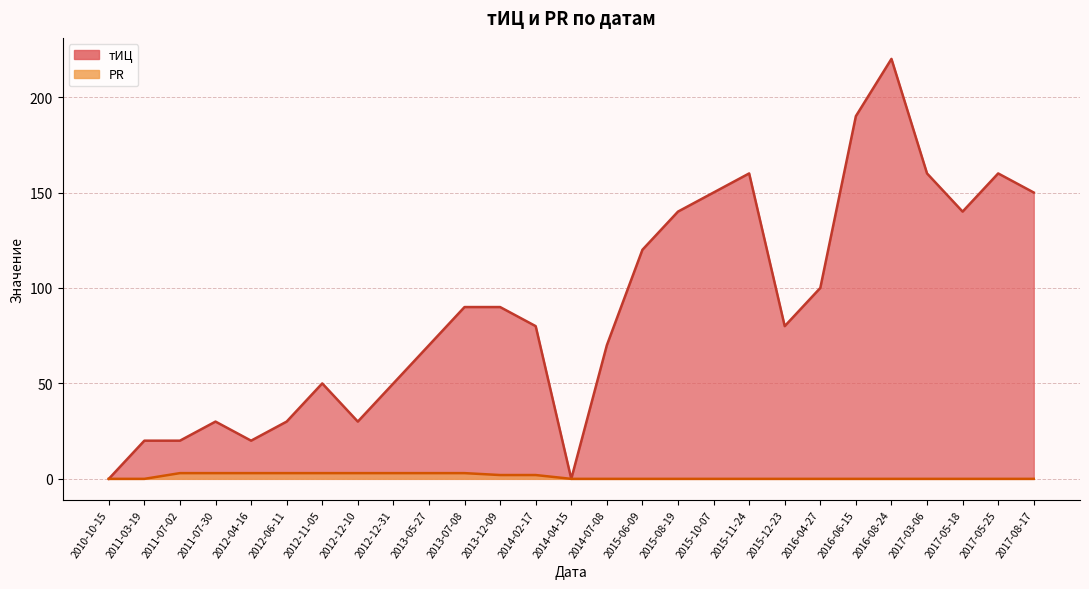

What is the total value across all series at 2011-07-02?

23